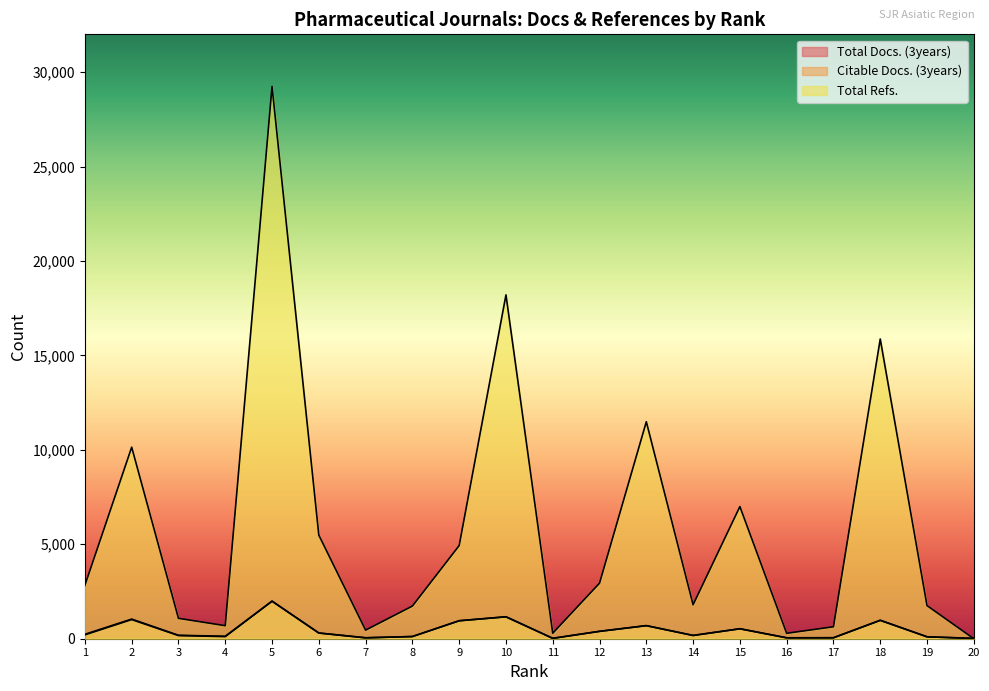

How many lines are shown in the chart?

3